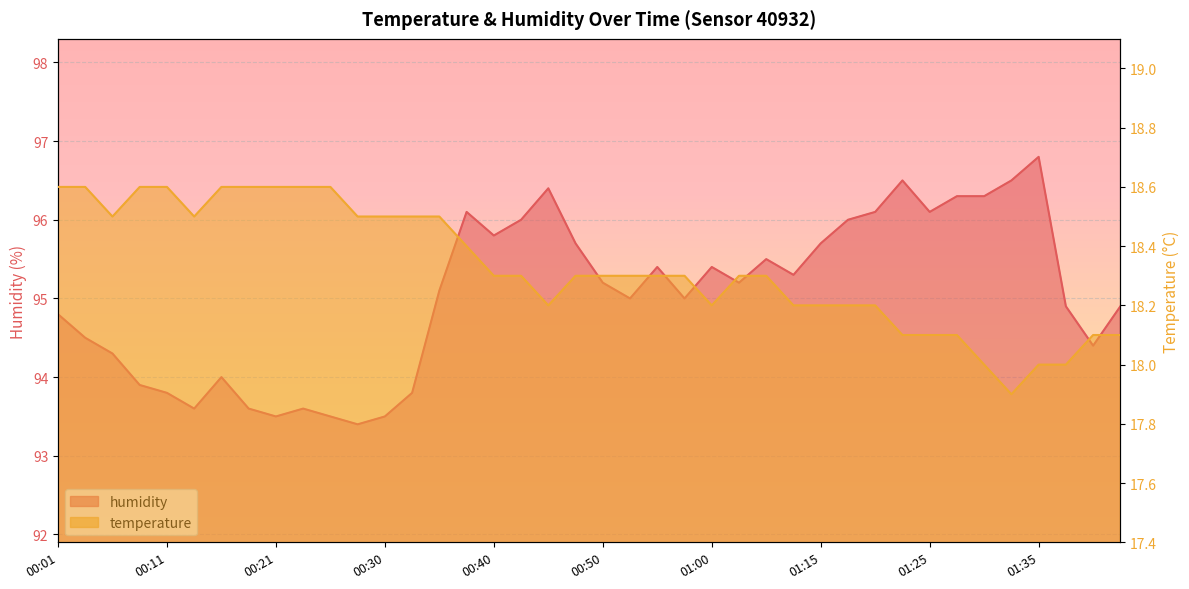

What is the difference between the highest and lowest values at 00:47?

77.4